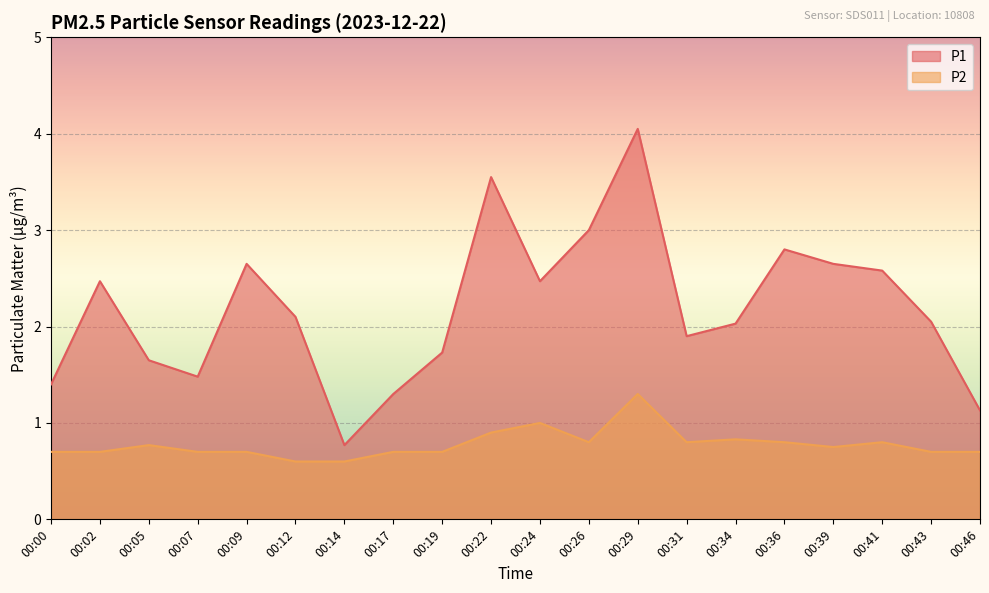

At which category does P2 reach its first local valley?

00:26